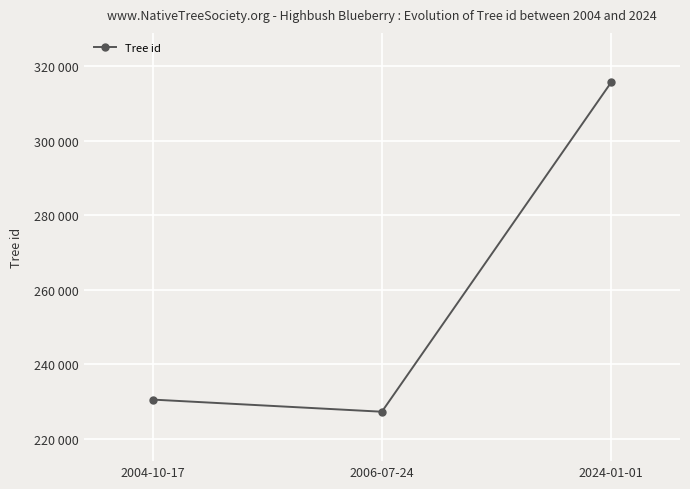

List the labels in order of value, smallest first.

2006-07-24, 2004-10-17, 2024-01-01